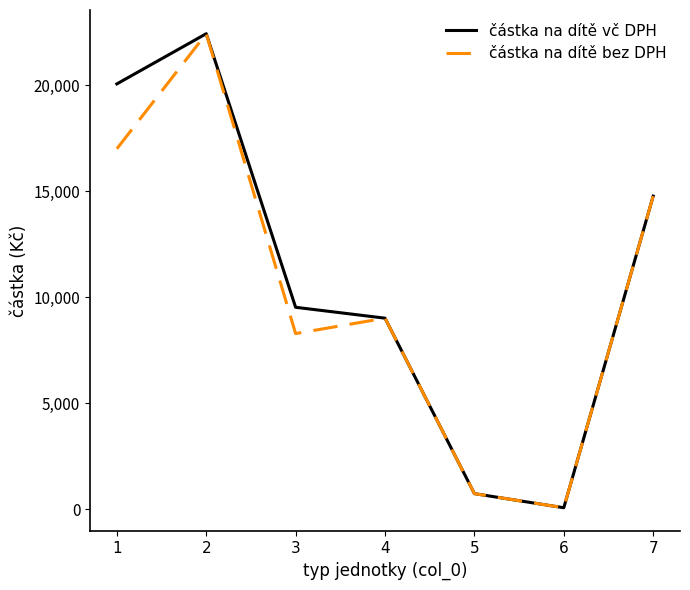

What is the maximum value shown in the chart?

22421